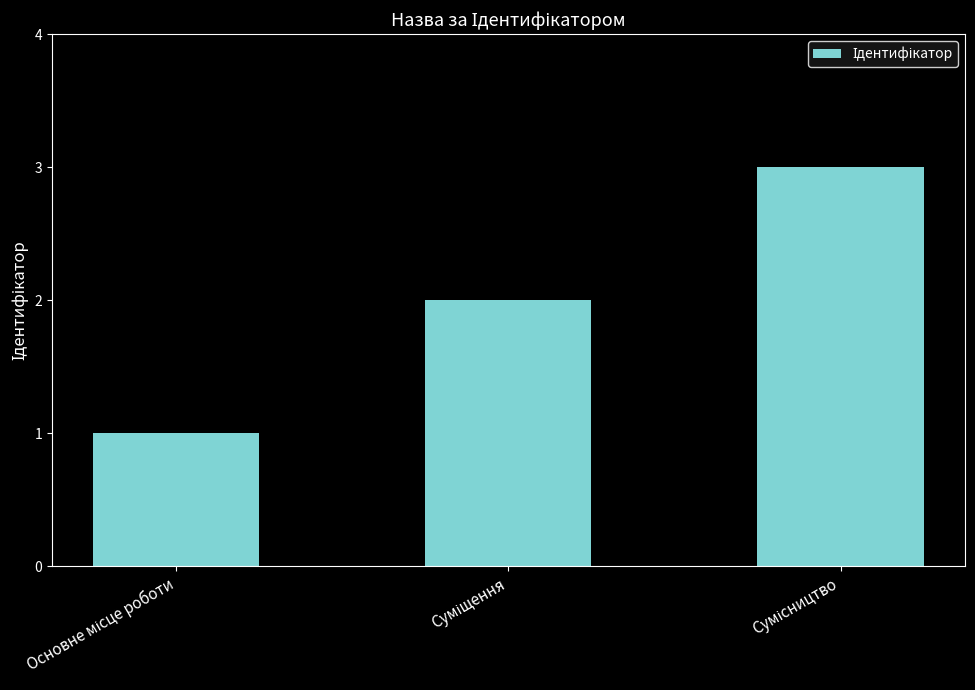

What is the maximum value shown in the chart?

3